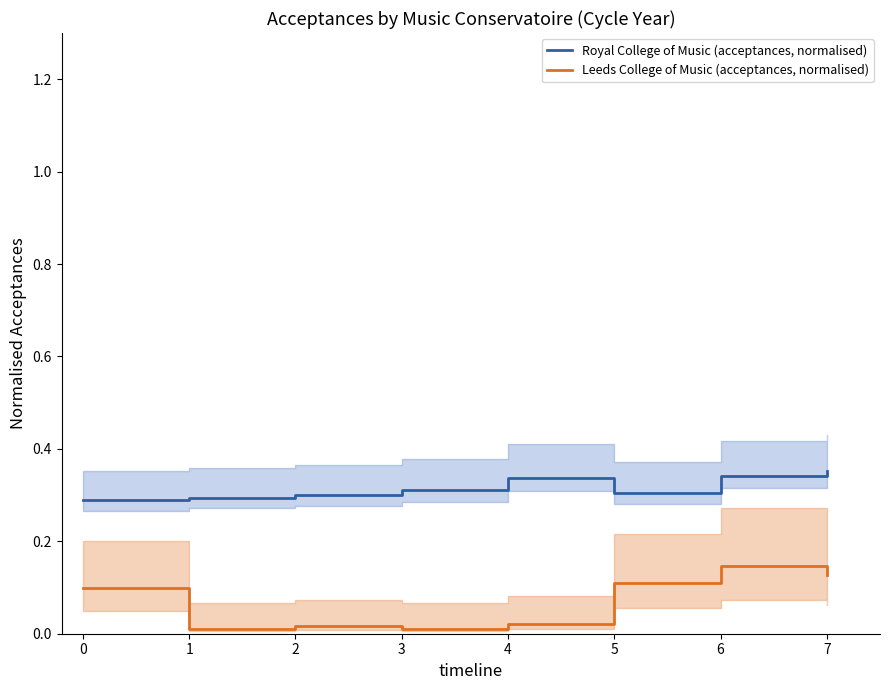

What is the lowest value of the Royal College of Music (acceptances, normalised) series?

0.3